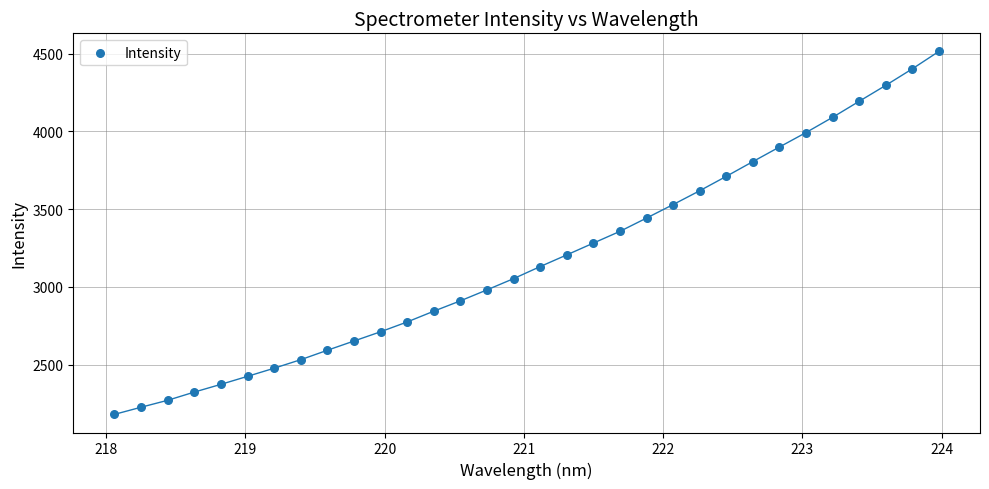

What is the range of Y values (max minus min)?

2333.3